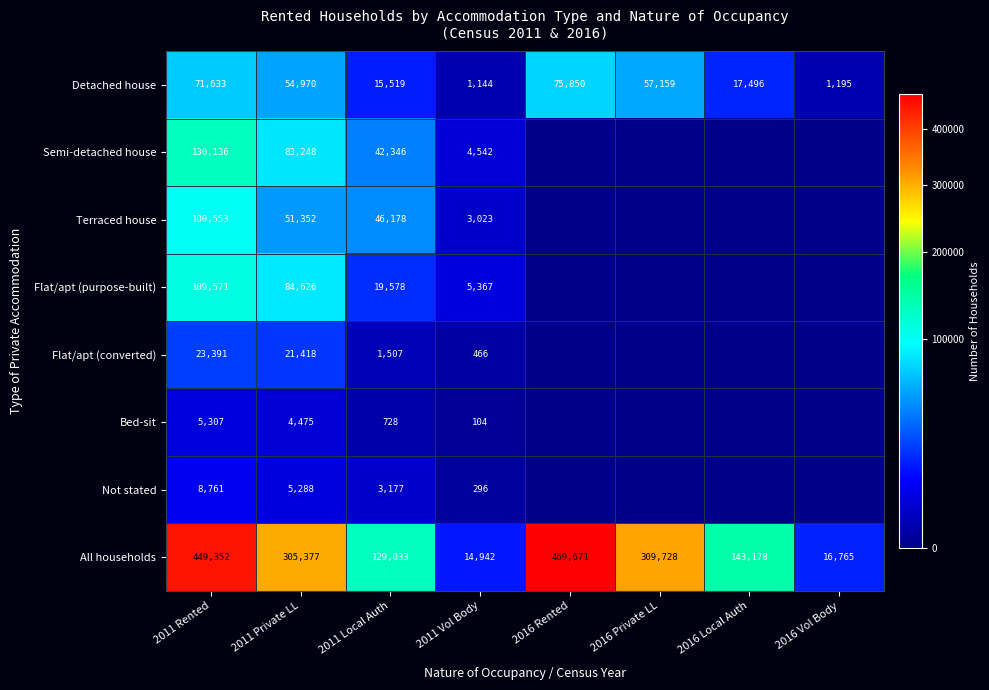

What is the difference between the highest and lowest values at 2011 Private LL?

300902